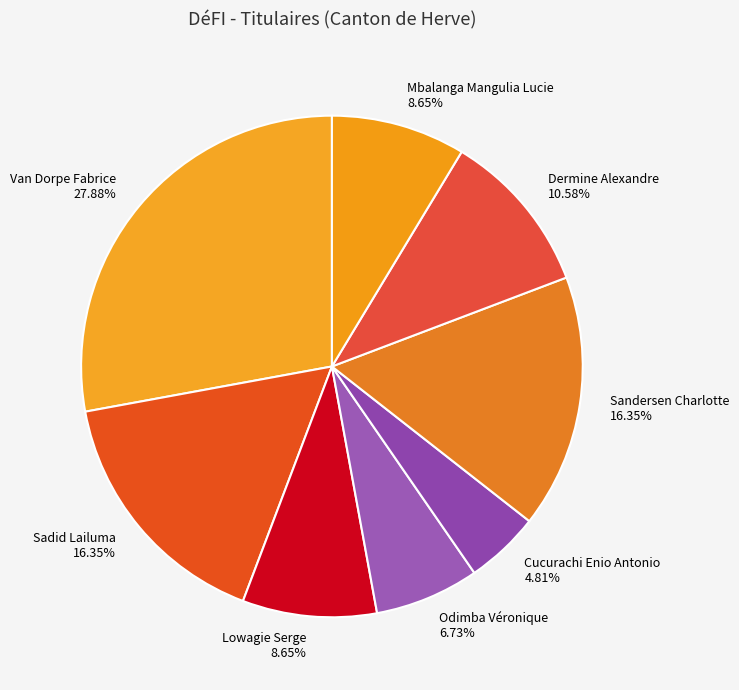

The Odimba Véronique slice represents 1% of the pie. True or false?

False